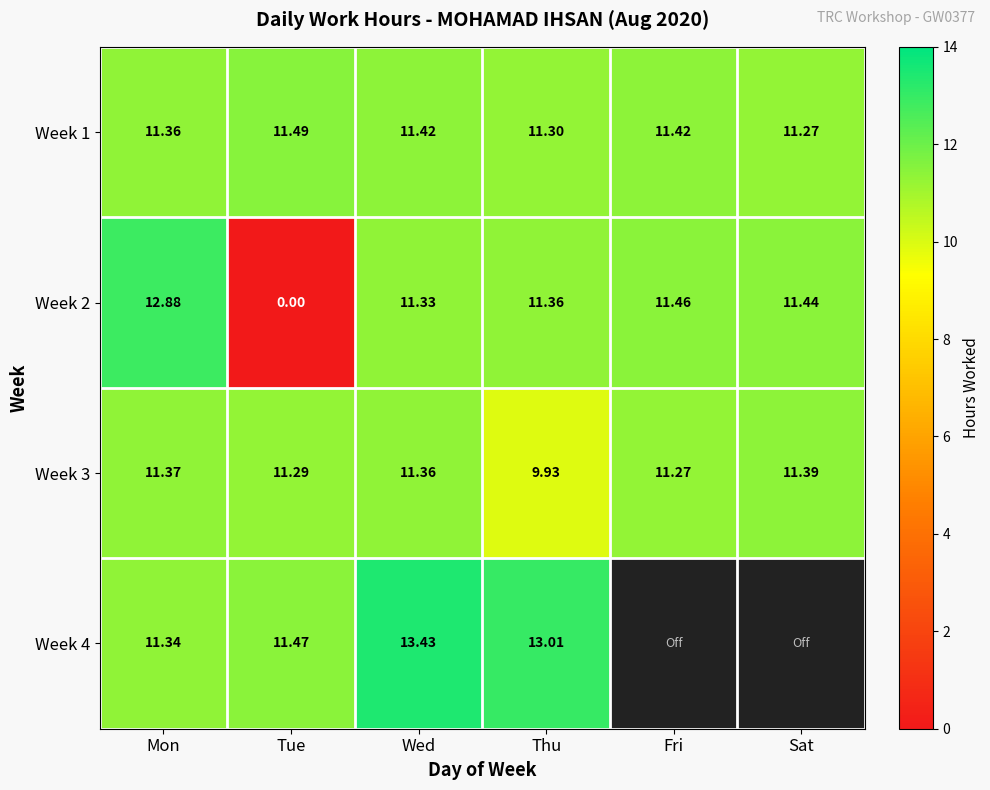

Rank the categories by Week 2 value from lowest to highest.

Tue, Wed, Thu, Sat, Fri, Mon